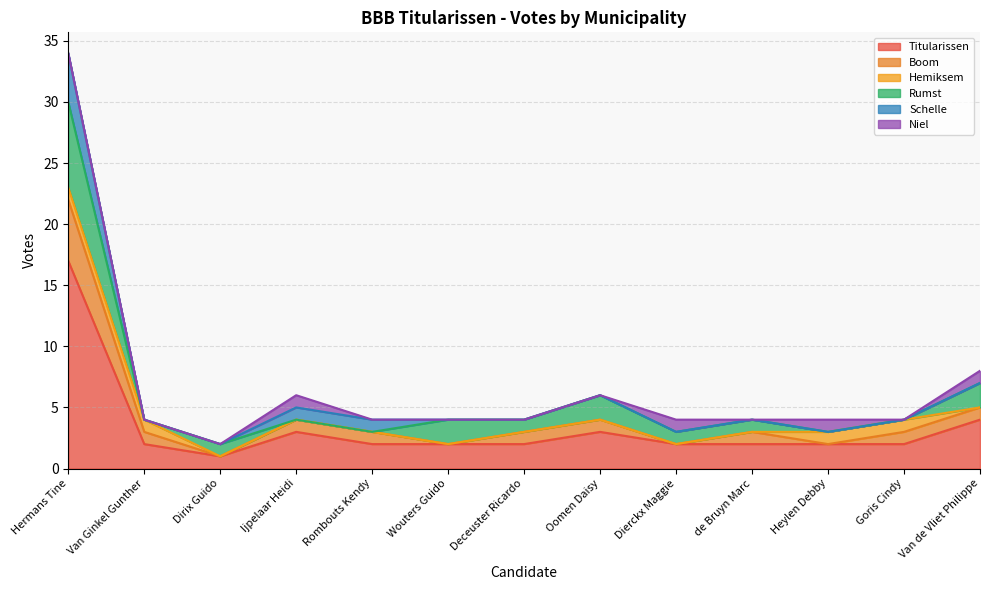

True or false: Rumst has a value of 0 at Rombouts Kendy.

True